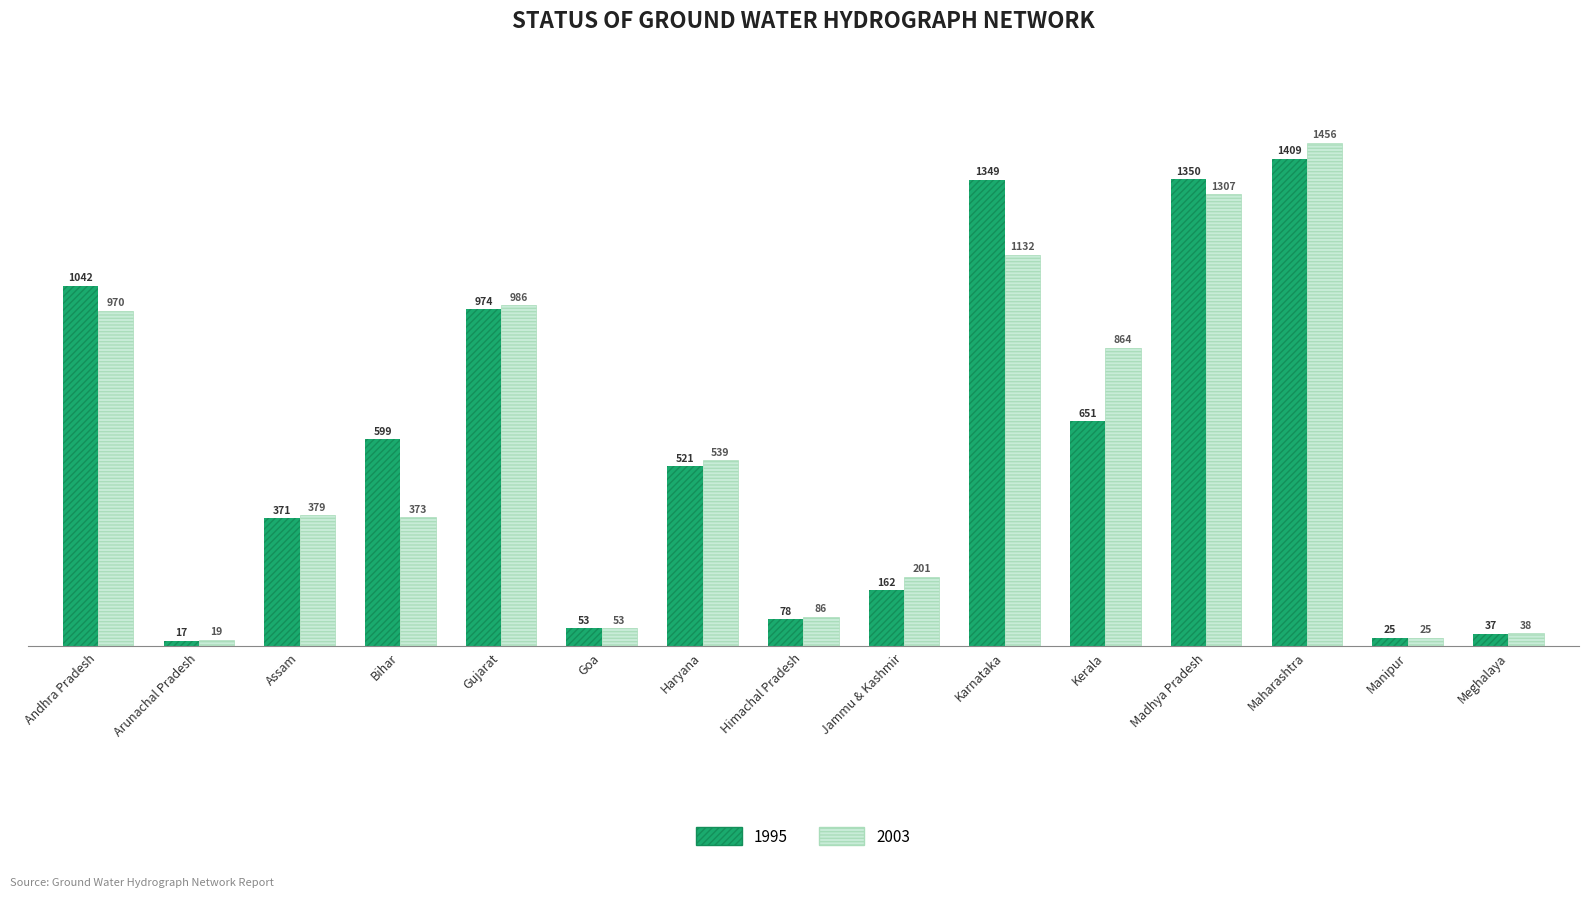

At how many categories does at least one series exceed 671?

6